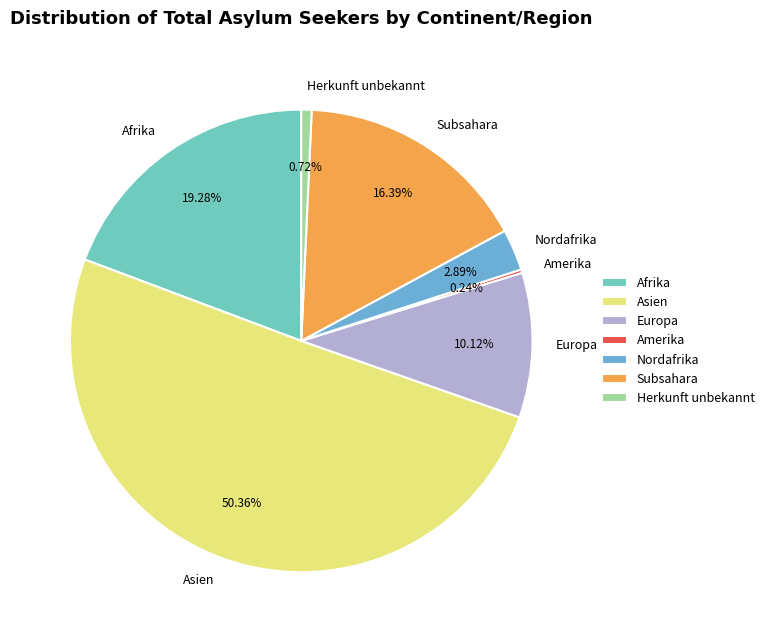

Which slice is the largest?

Asien